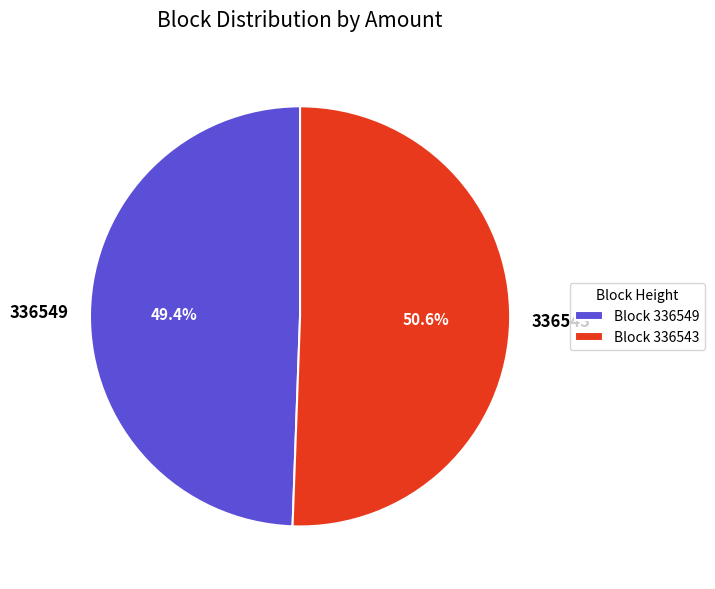

To the nearest percent, what portion does 336543 represent?

51%